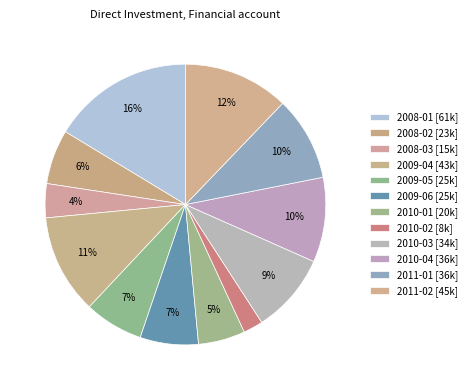

How many slices are in this pie chart?

12